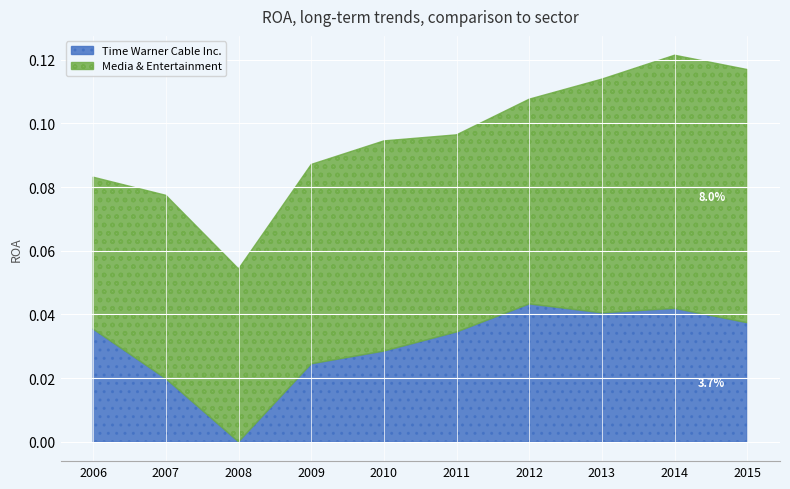

Which has a higher value, 2011 or 2009?

2011